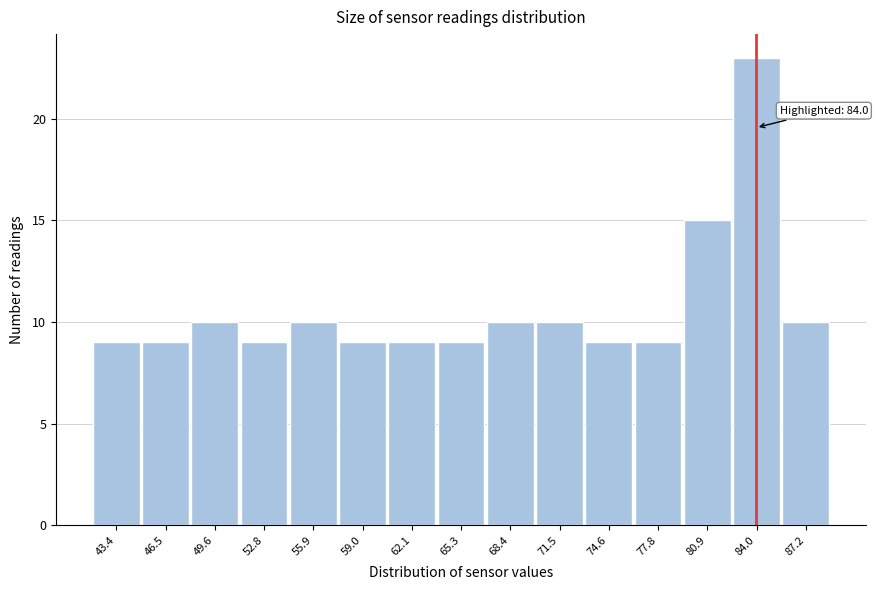

Over which range of the x-axis is the bar tallest?

82.5 to 85.5